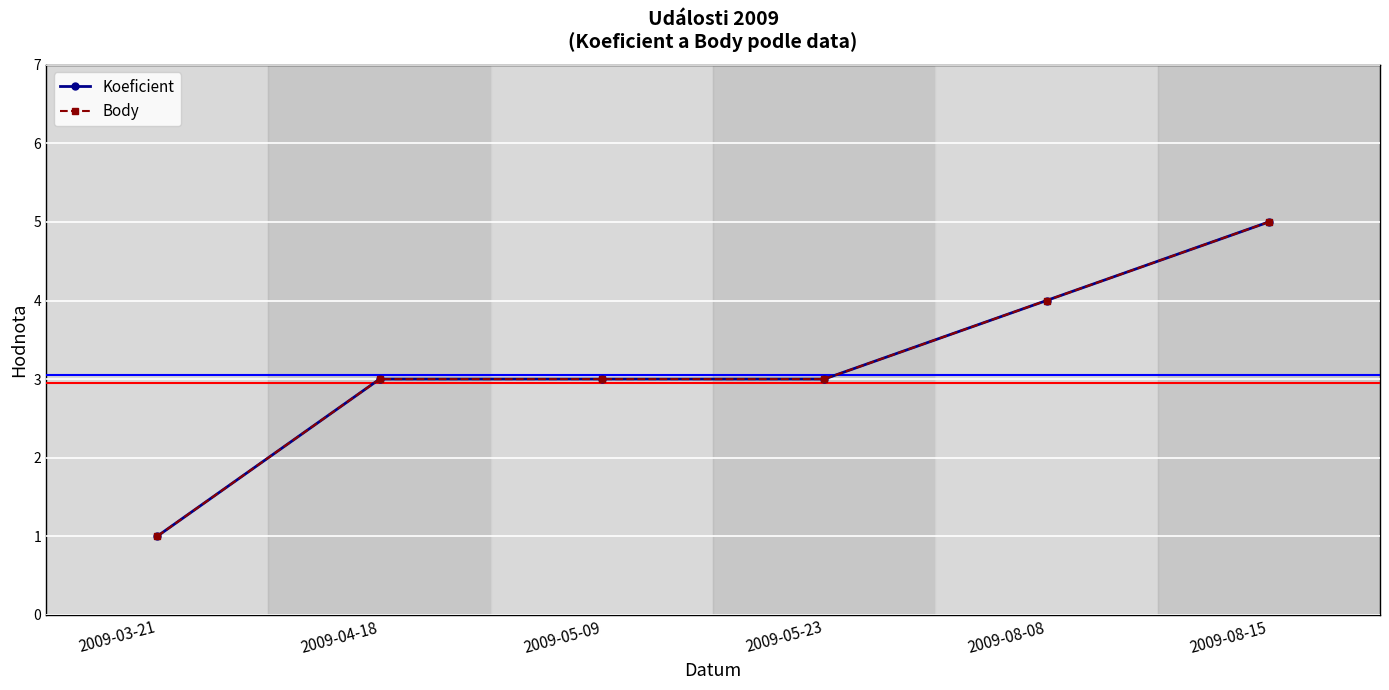

Reading right to left, transcribe all the data shown in this chart.

Koeficient: 5	4	3	3	3	1
Body: 5	4	3	3	3	1